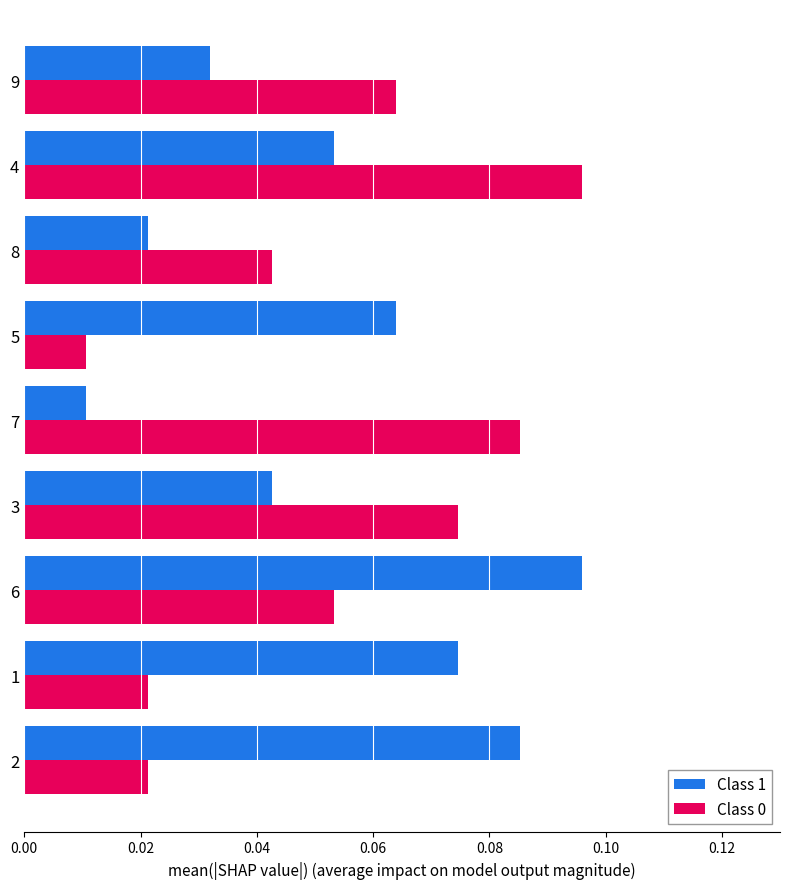

At how many categories does at least one series exceed 0?

9